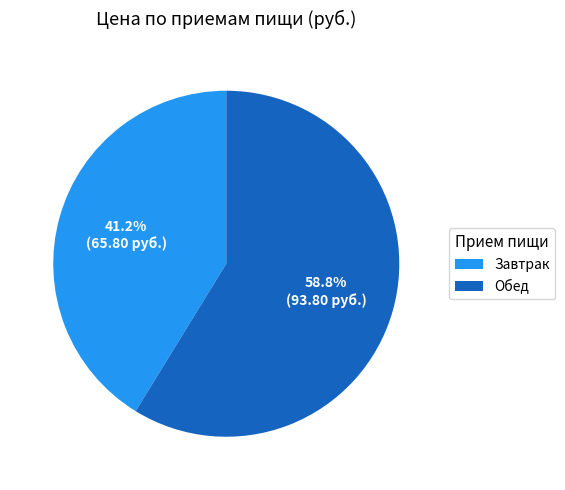

To the nearest percent, what is the average slice percentage?

50%